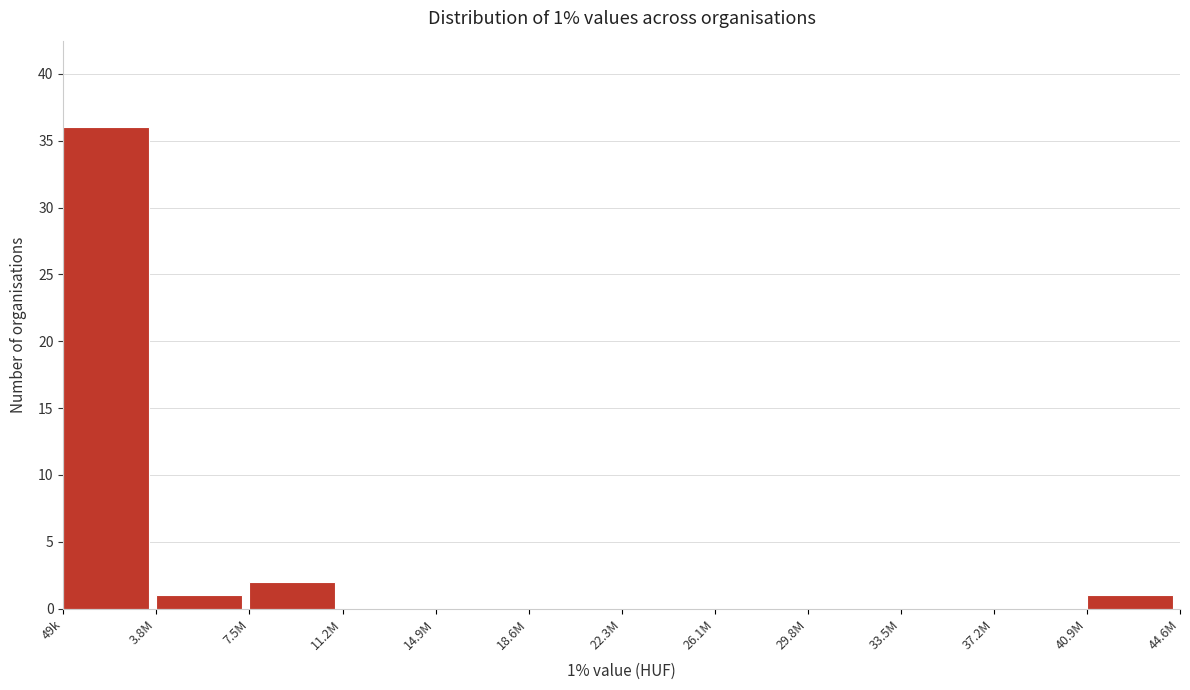

Reading left to right, list all the values displayed in this chart.

49k=36	3.8M=1	7.5M=2	11.2M=0	14.9M=0	18.6M=0	22.3M=0	26.1M=0	29.8M=0	33.5M=0	37.2M=0	40.9M=1